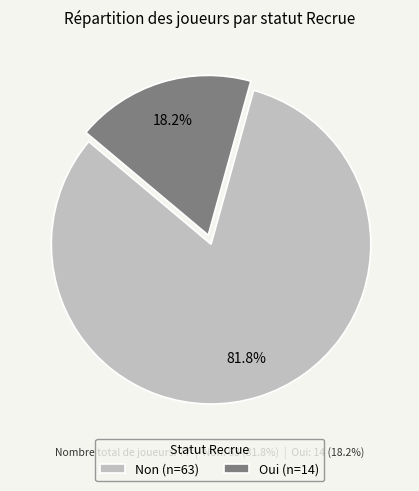

How many slices are in this pie chart?

2